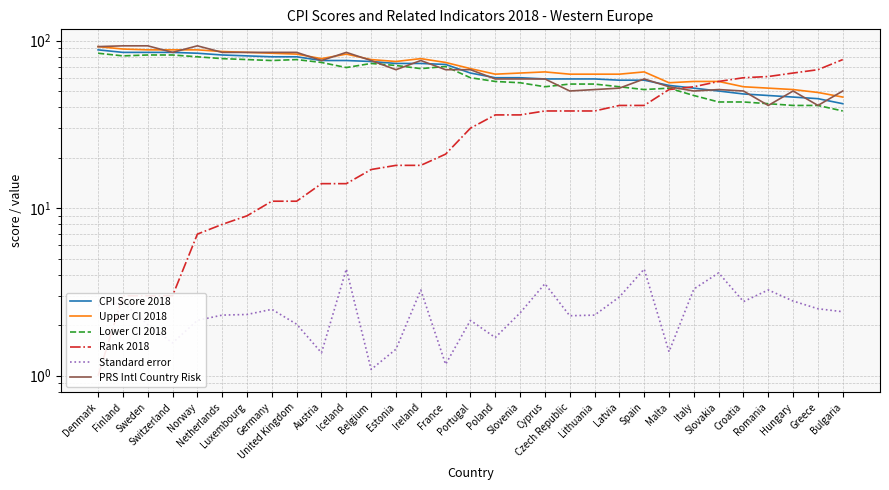

True or false: Upper CI 2018 and PRS Intl Country Risk intersect in this chart.

True